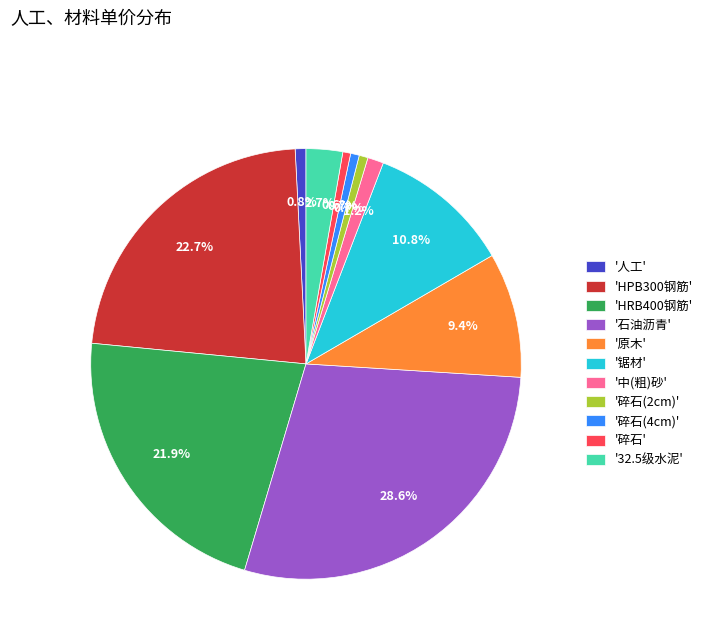

What portion of the pie excludes '碎石(2cm)'?

99.3%